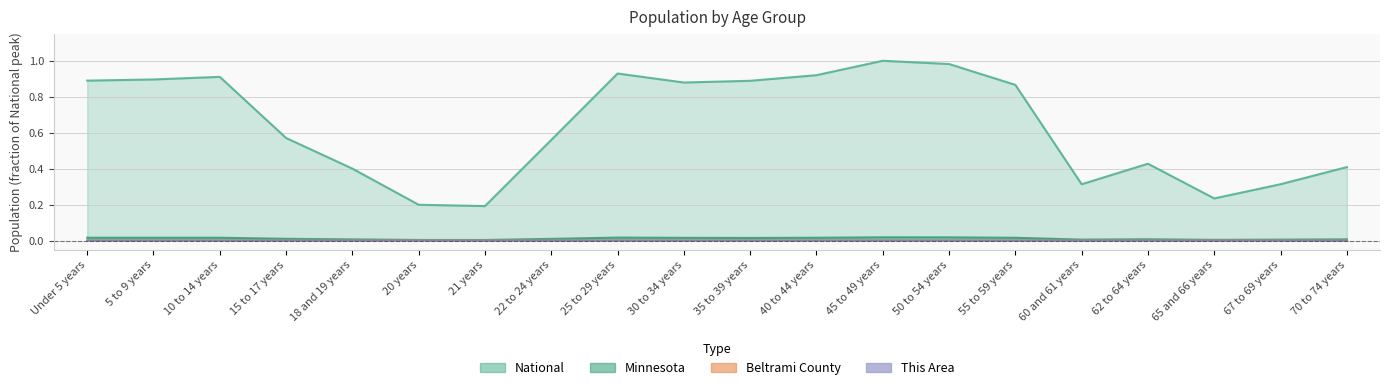

True or false: Beltrami County and National intersect in this chart.

False